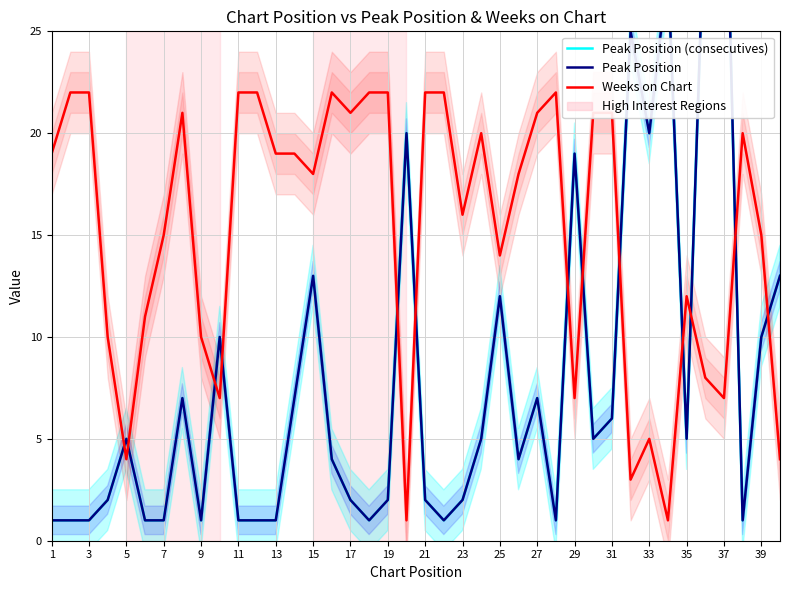

Is the value of Peak Position at 31 greater than the value of Weeks on Chart at 24?

No